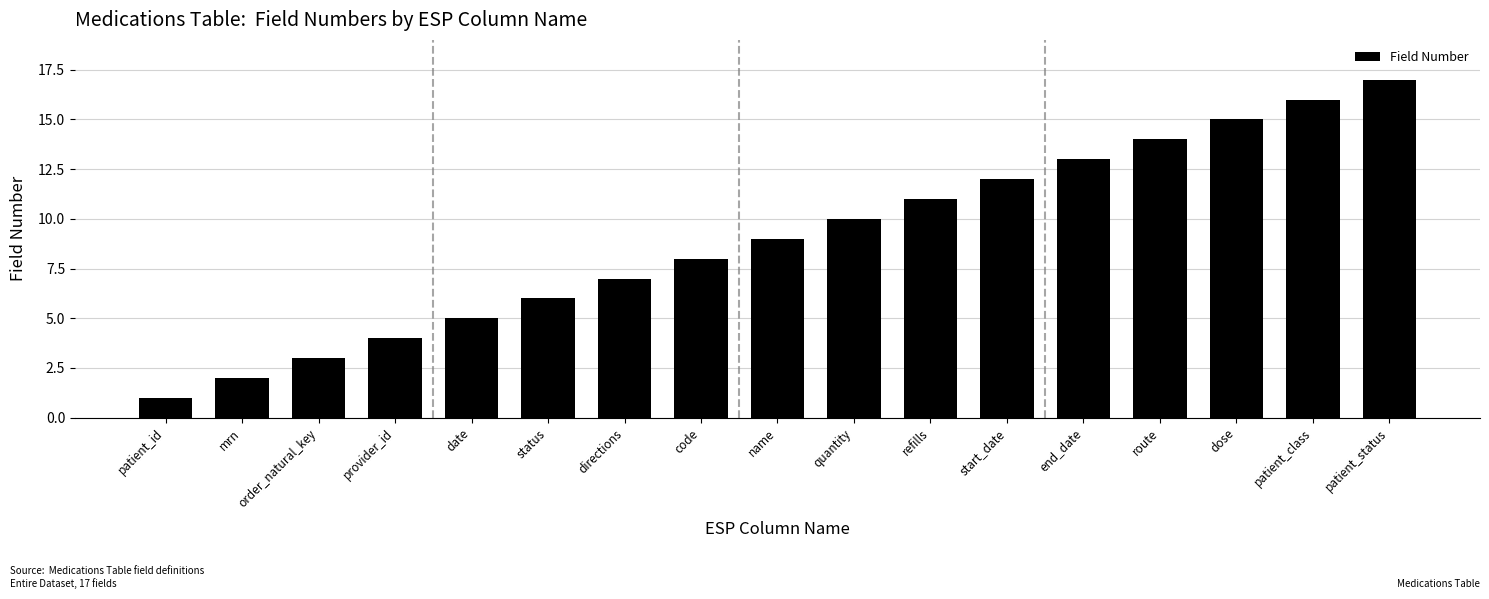

At which category does the chart reach its peak across all series?

patient_status